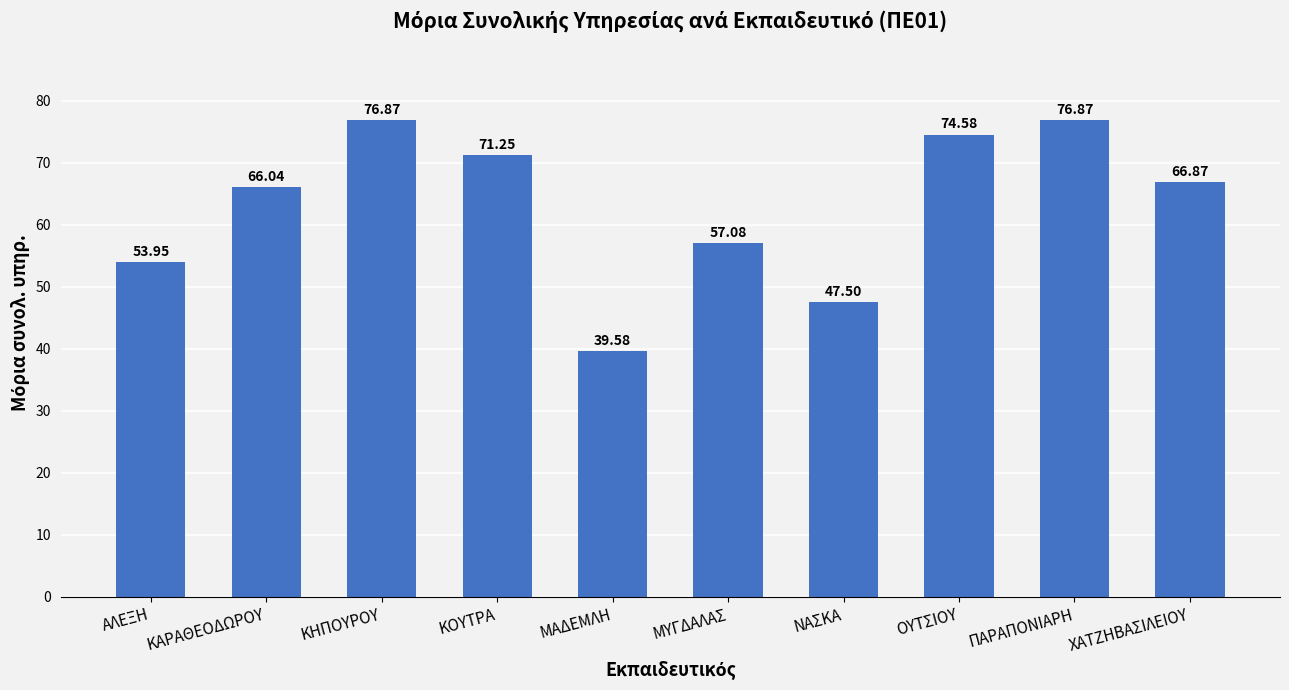

What is the average value?

63.1